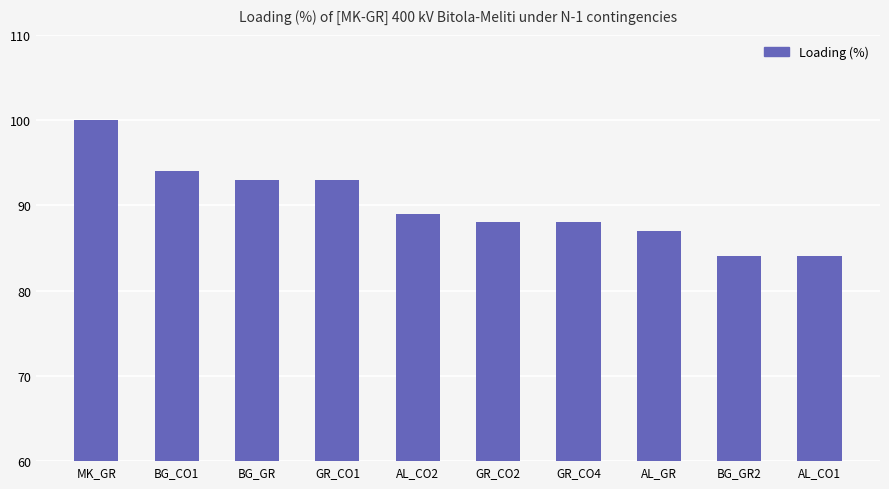

Reading left to right, transcribe all the data shown in this chart.

MK_GR=100	BG_CO1=94	BG_GR=93	GR_CO1=93	AL_CO2=89	GR_CO2=88	GR_CO4=88	AL_GR=87	BG_GR2=84	AL_CO1=84